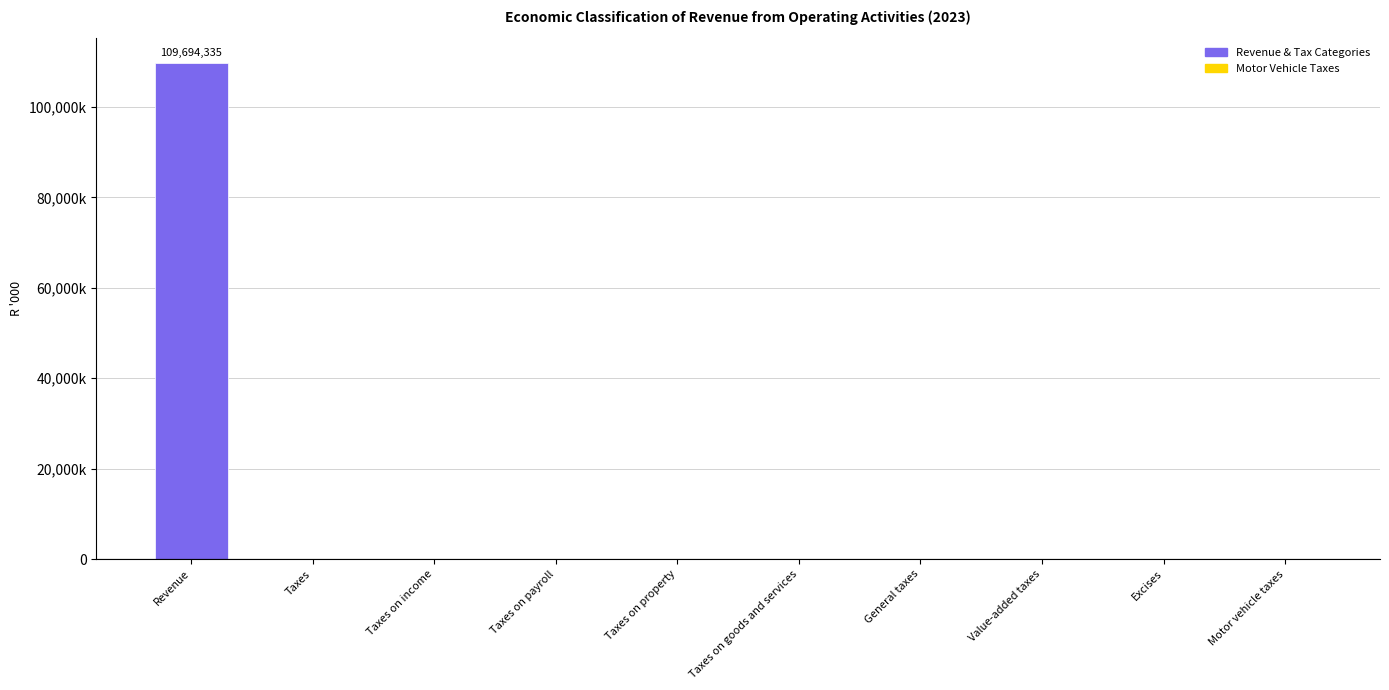

How many categories are shown in the chart?

10